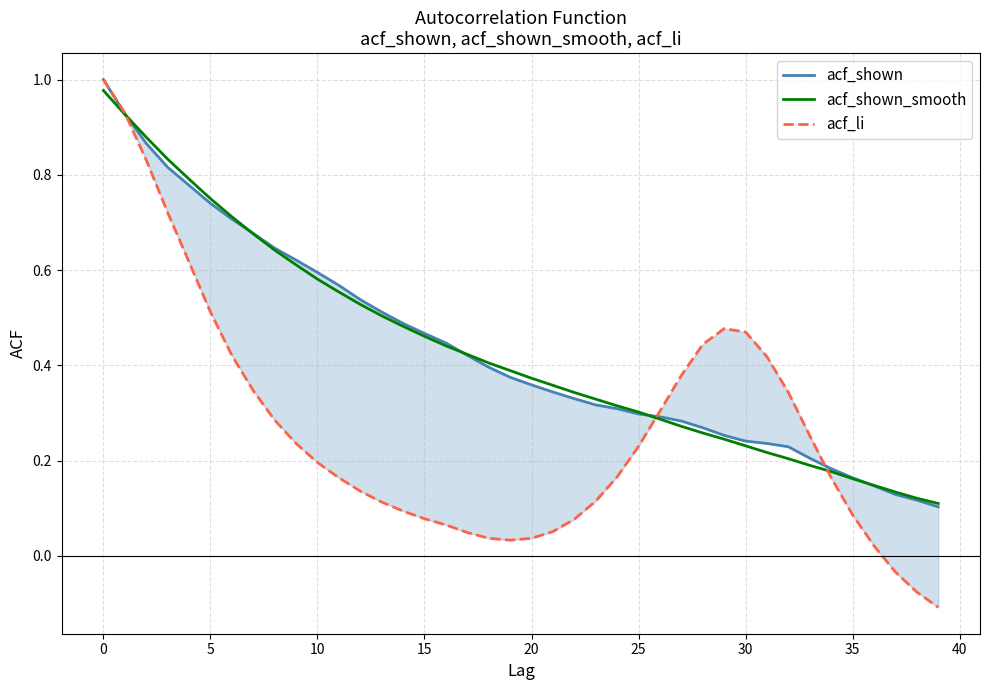

The value of acf_shown_smooth at 5 is 0.5. True or false?

False